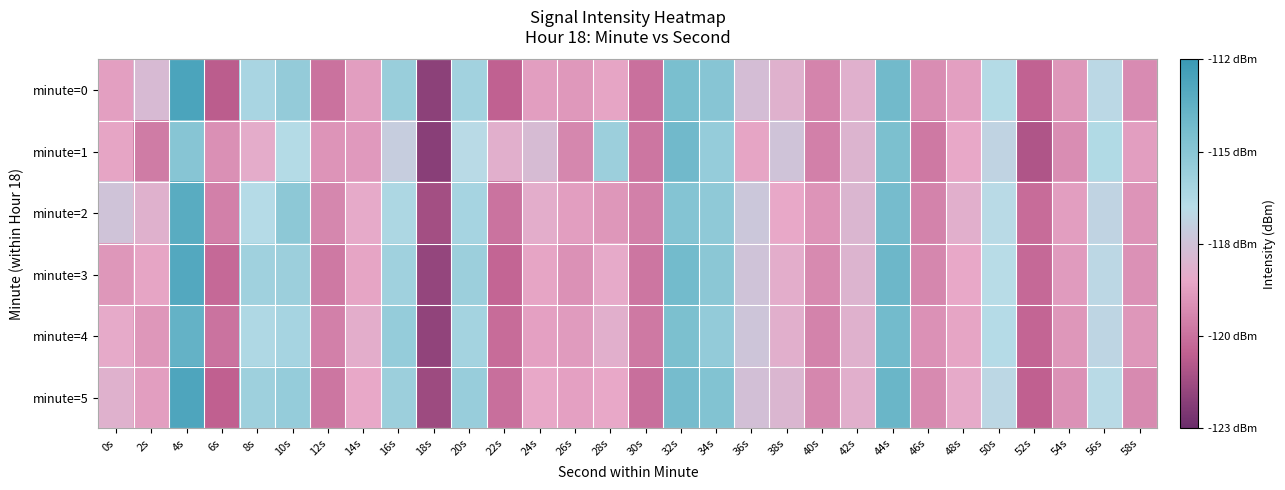

How many series are shown in this chart?

6